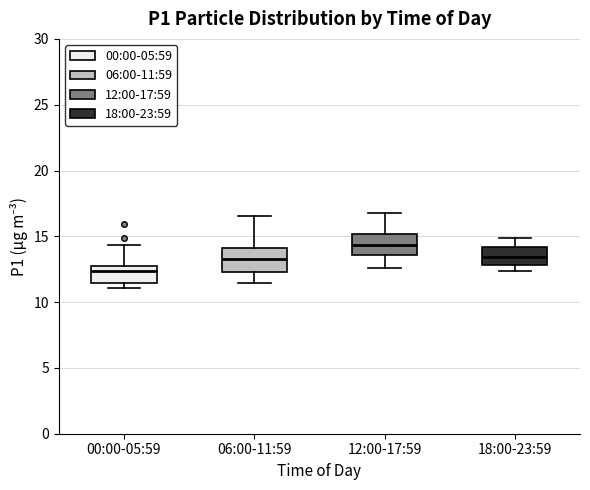

Reading left to right, read every box against the y-axis: the position of its median line, the range the box covers, and the ends of its whiskers. The values are not printed on the chart, so give them approximately, as read against the axis.

00:00-05:59: median 12.5 (just below the box's upper edge), box 11.5 to 12.5, whiskers 11.0 to 14.5
06:00-11:59: median 13.5, box 12.5 to 14.0, whiskers 11.5 to 16.5
12:00-17:59: median 14.5, box 13.5 to 15.0, whiskers 12.5 to 17.0
18:00-23:59: median 13.5, box 13.0 to 14.0, whiskers 12.5 to 15.0